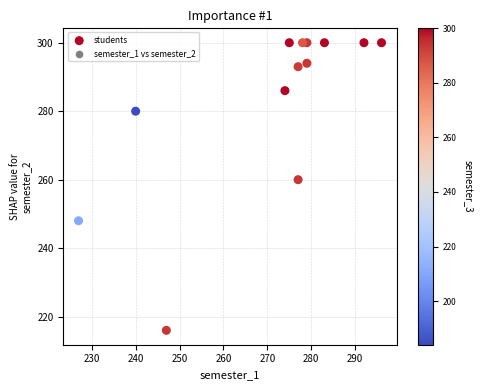

What Y value in the scatter plot is closest to 258?

260